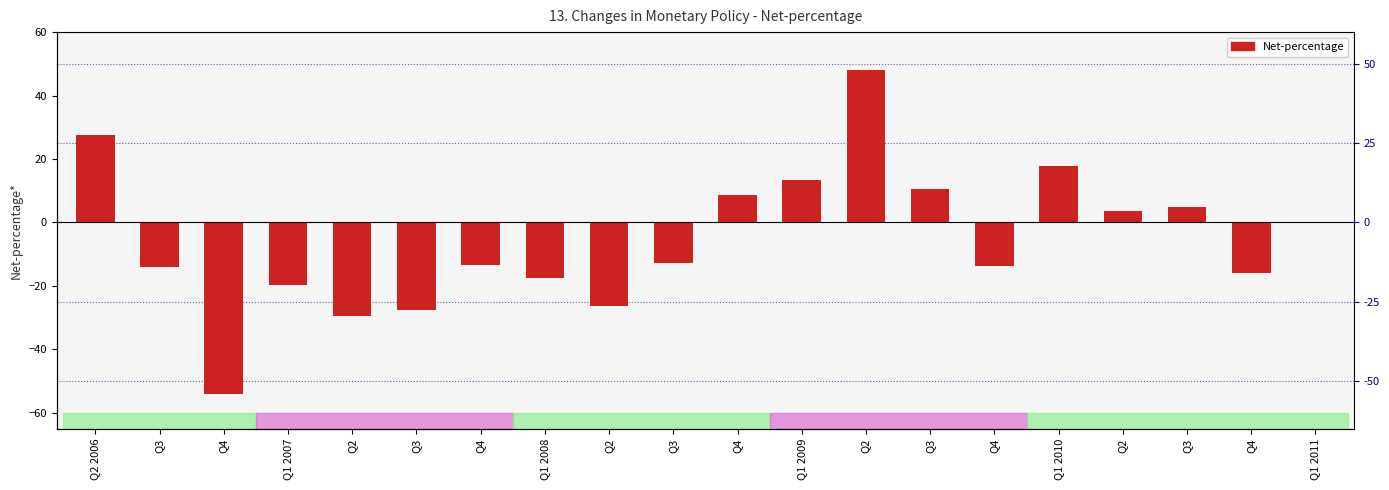

True or false: the data shows 10.0 at Q2 2006.

False